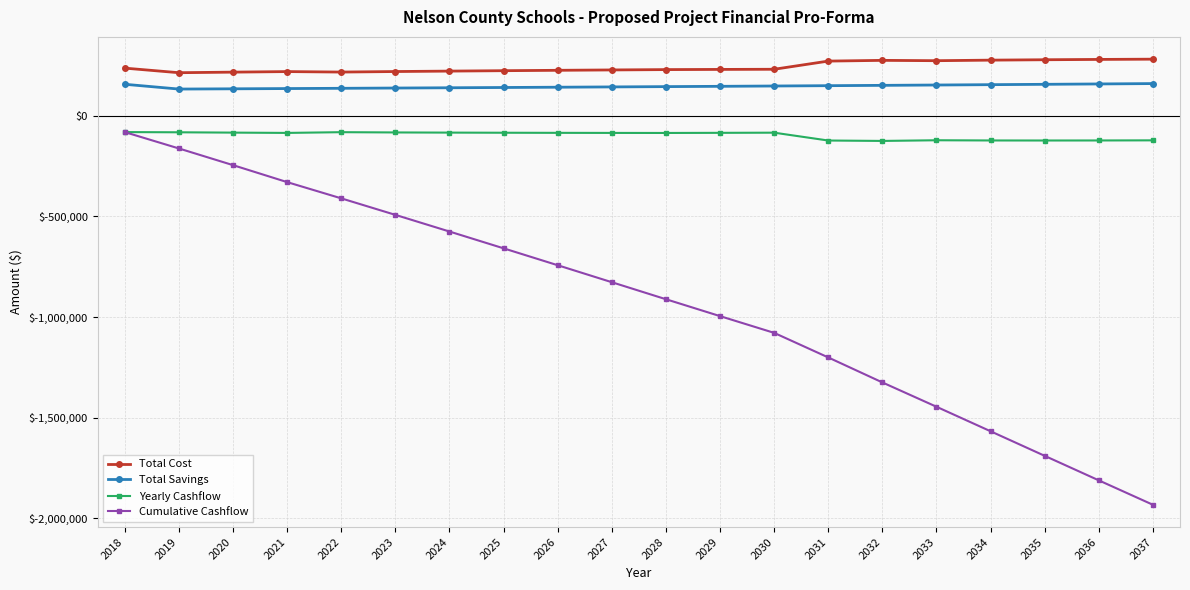

Which category has the lowest value in the Cumulative Cashflow series?

2037